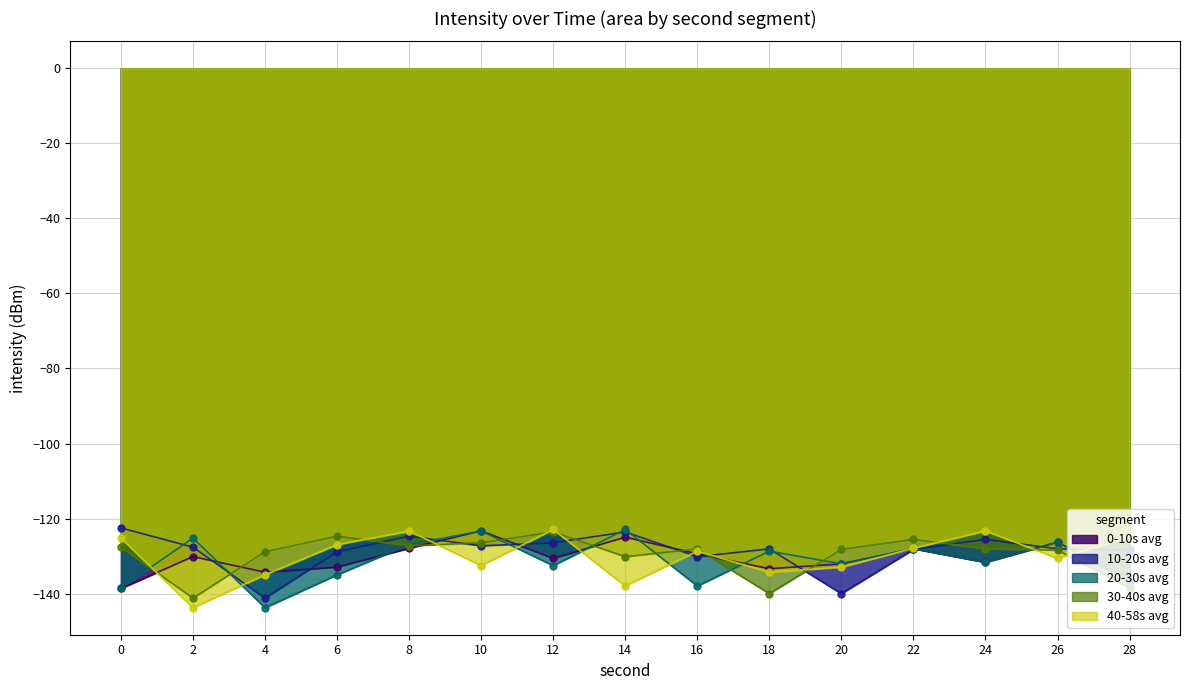

How many interior local valleys does the 0-10s avg series have?

4